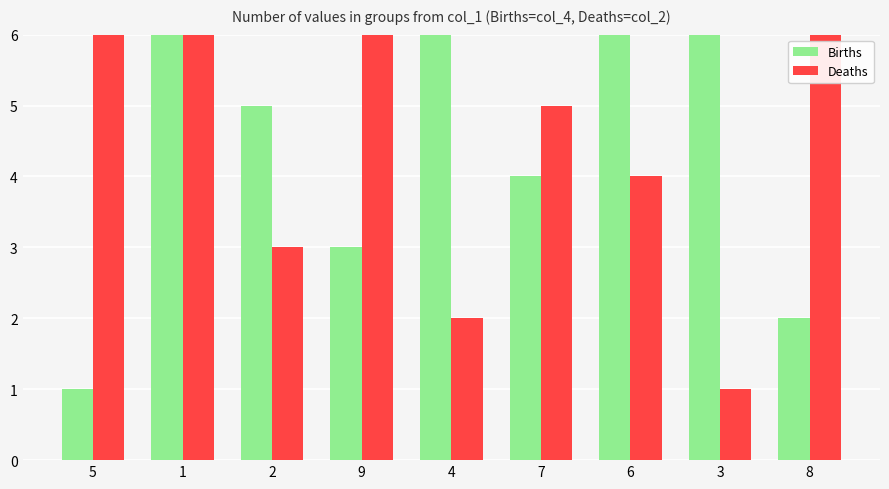

What position from the left is 5?

1